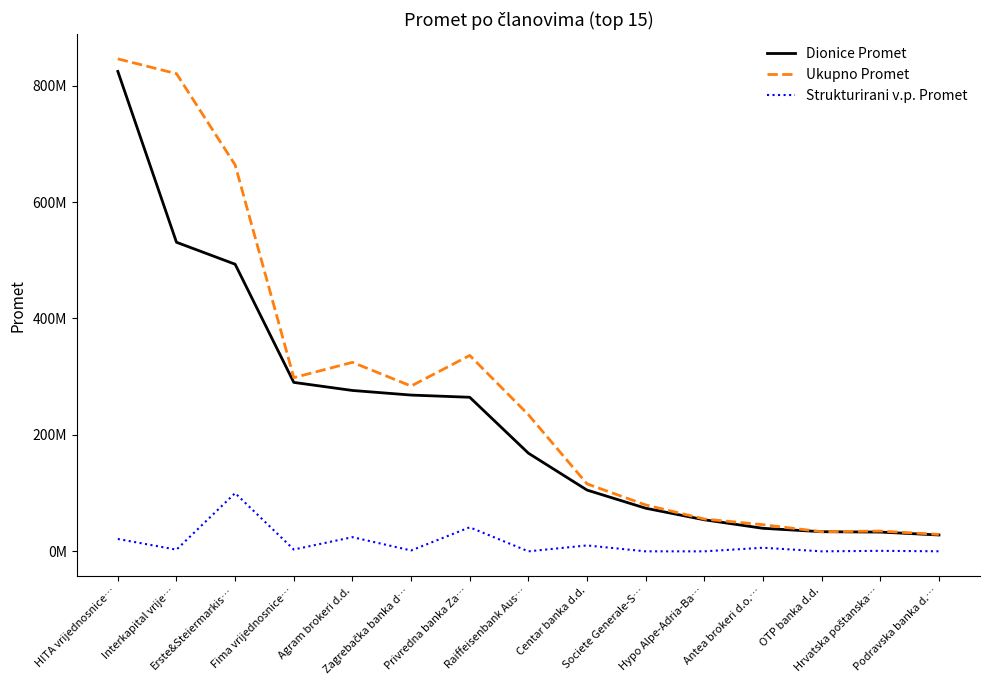

How many data points in Dionice Promet are above 168607379?

8